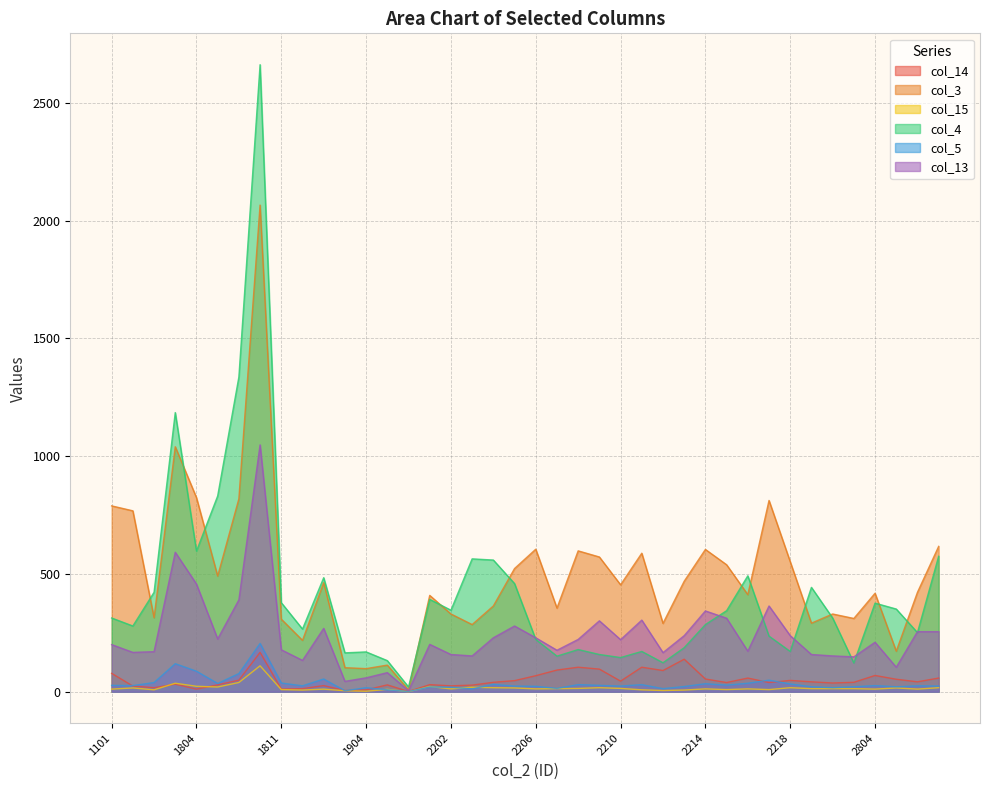

Does the chart display data point markers on the line(s)?

No